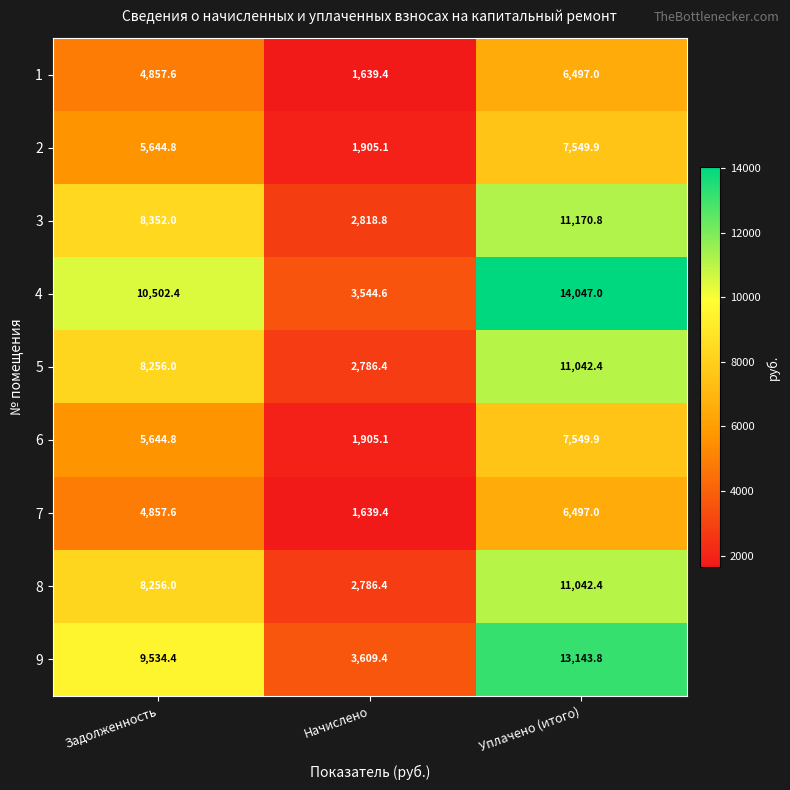

What is the difference between the 8 values at Задолженность and Начислено?

5469.6